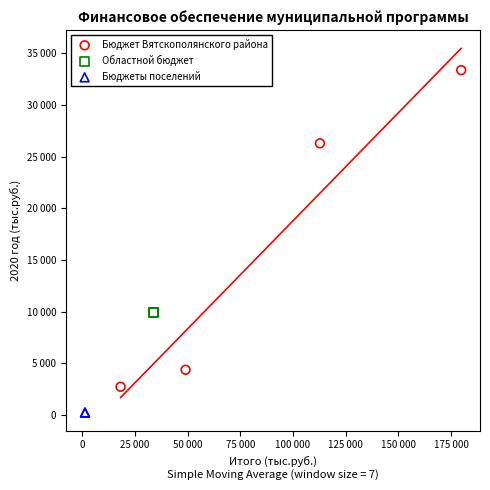

What are all the series names shown in the legend?

Бюджет Вятскополянского района, Областной бюджет, Бюджеты поселений